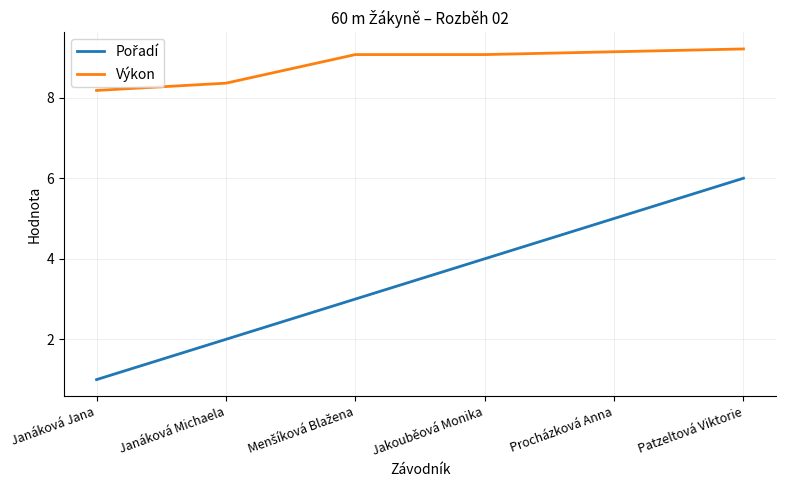

Does the chart have visible grid lines?

Yes